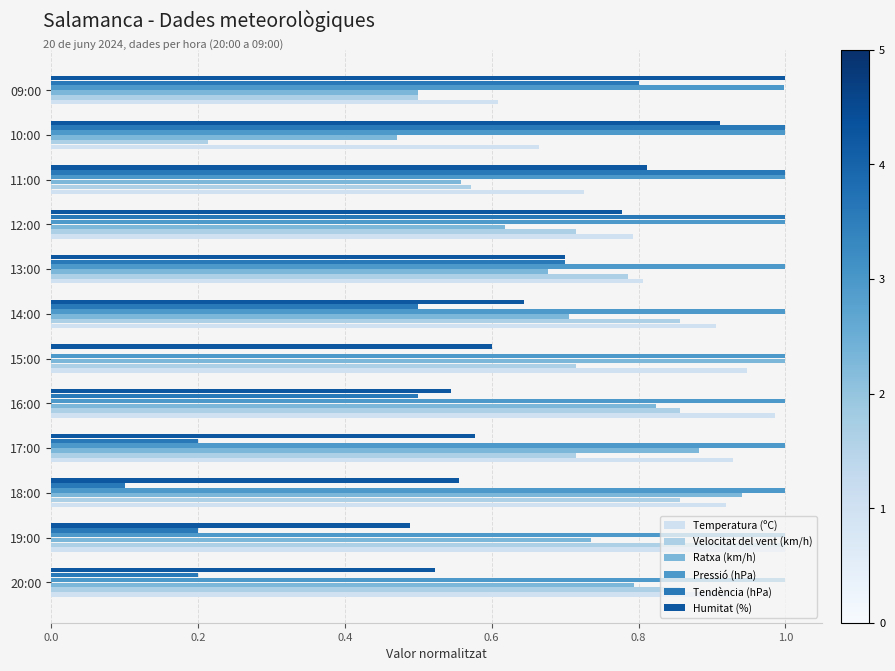

The value of Temperatura (ºC) at 09:00 is 0.6. True or false?

True